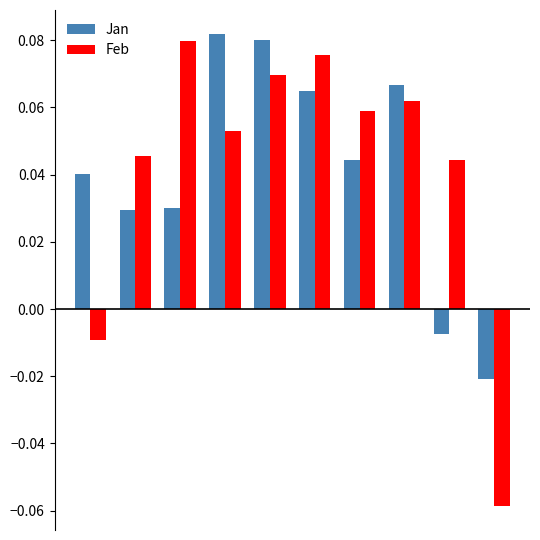

Which series has the largest range (max minus min)?

Feb